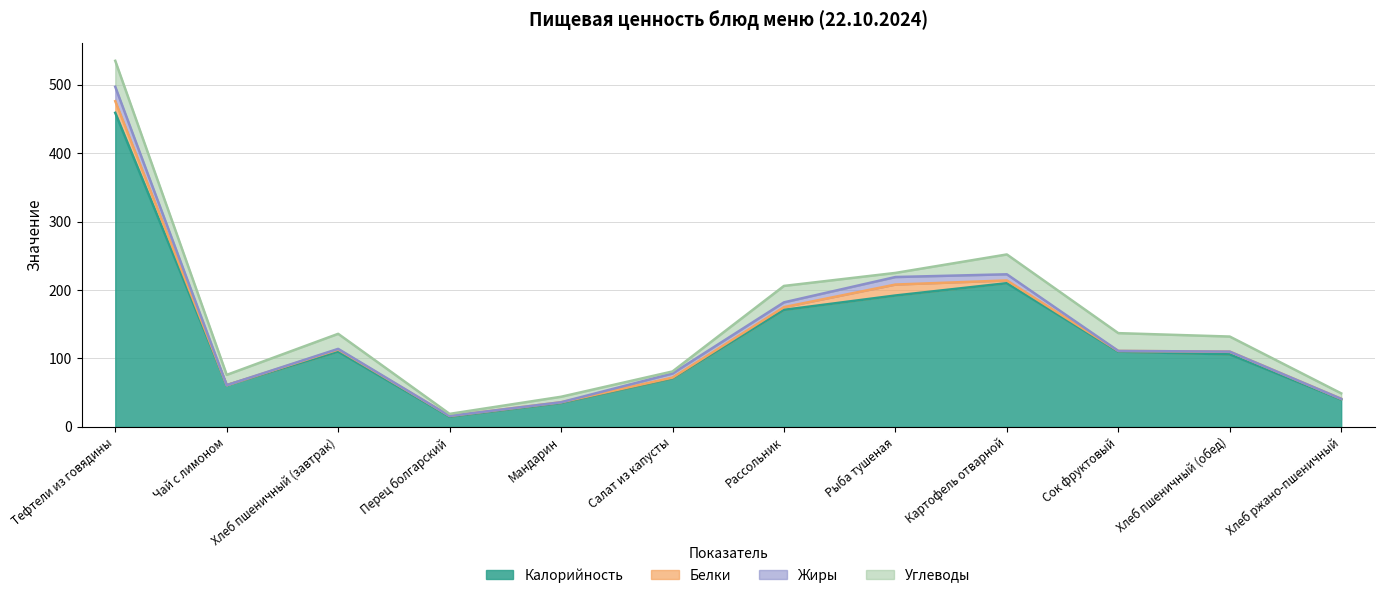

How many values in Белки are above zero?

11